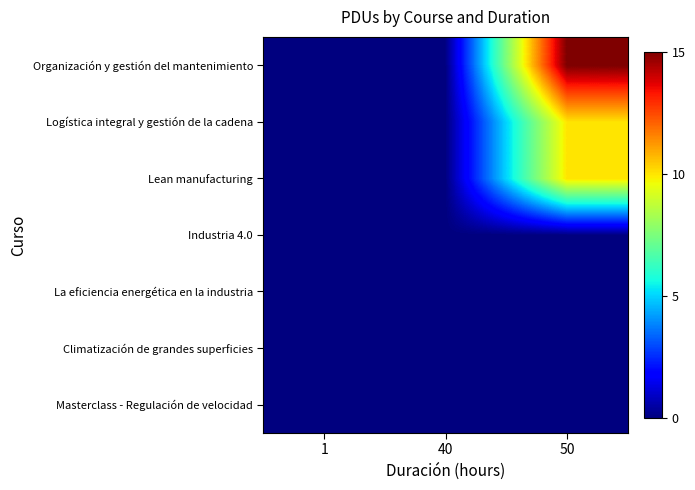

At 1, list the series in order from largest to smallest.

Masterclass - Regulación de velocidad, Climatización de grandes superficies, La eficiencia energética en la industria, Industria 4.0, Lean manufacturing, Logística integral y gestión de la cadena, Organización y gestión del mantenimiento